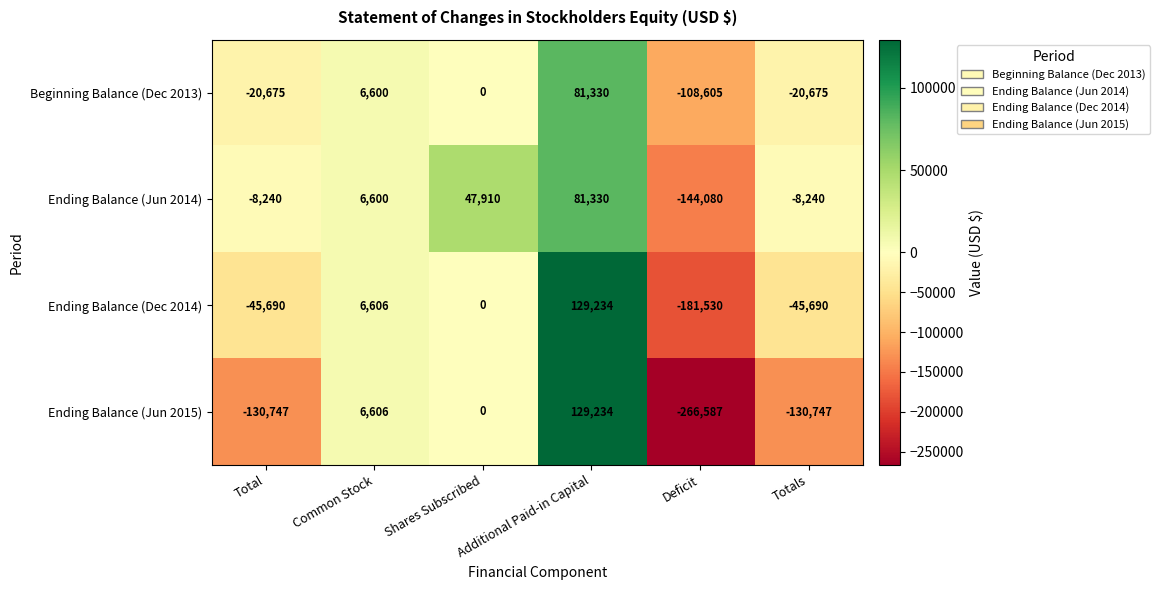

At which category is the sum across all series the highest?

Additional Paid-in Capital